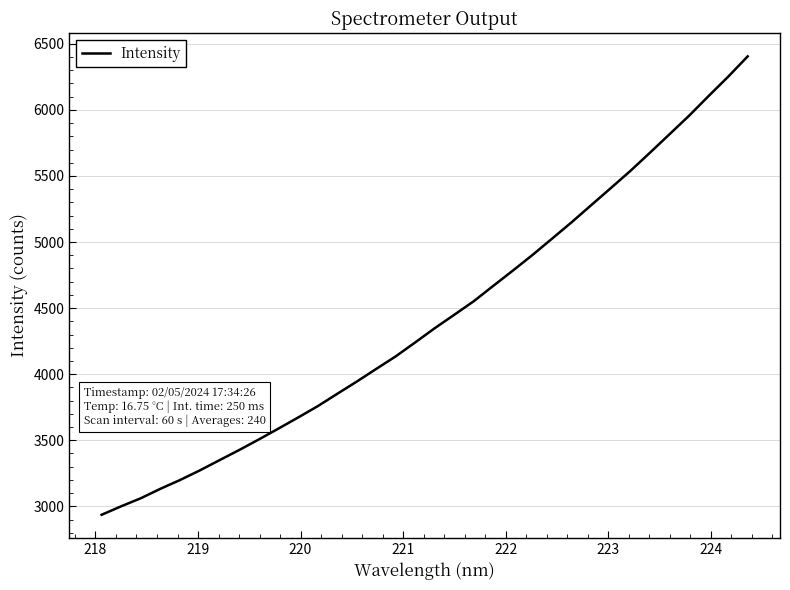

What is the greatest value displayed?

6405.0